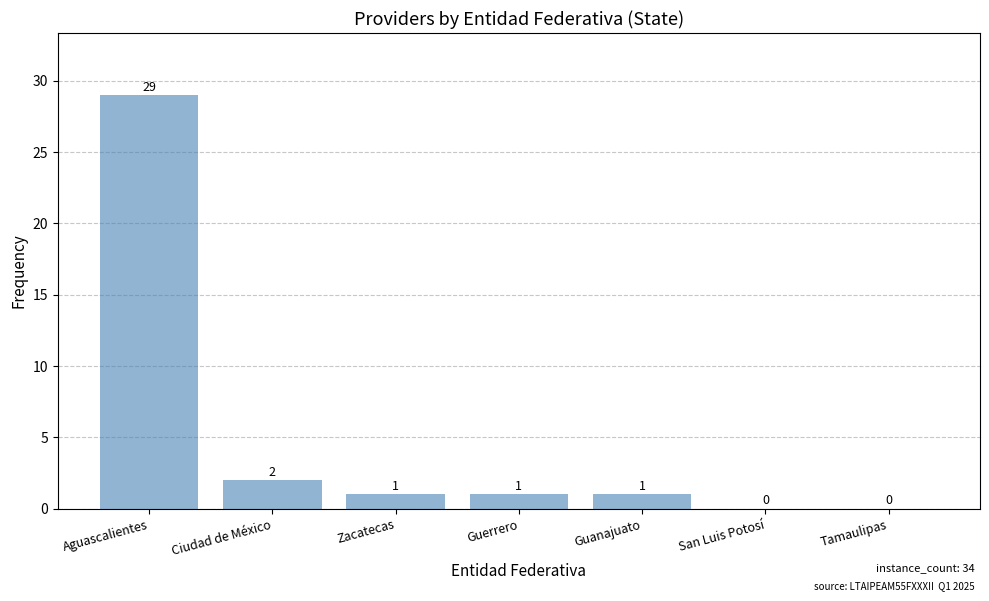

Reading left to right, list all the values displayed in this chart.

Aguascalientes=29	Ciudad de México=2	Zacatecas=1	Guerrero=1	Guanajuato=1	San Luis Potosí=0	Tamaulipas=0